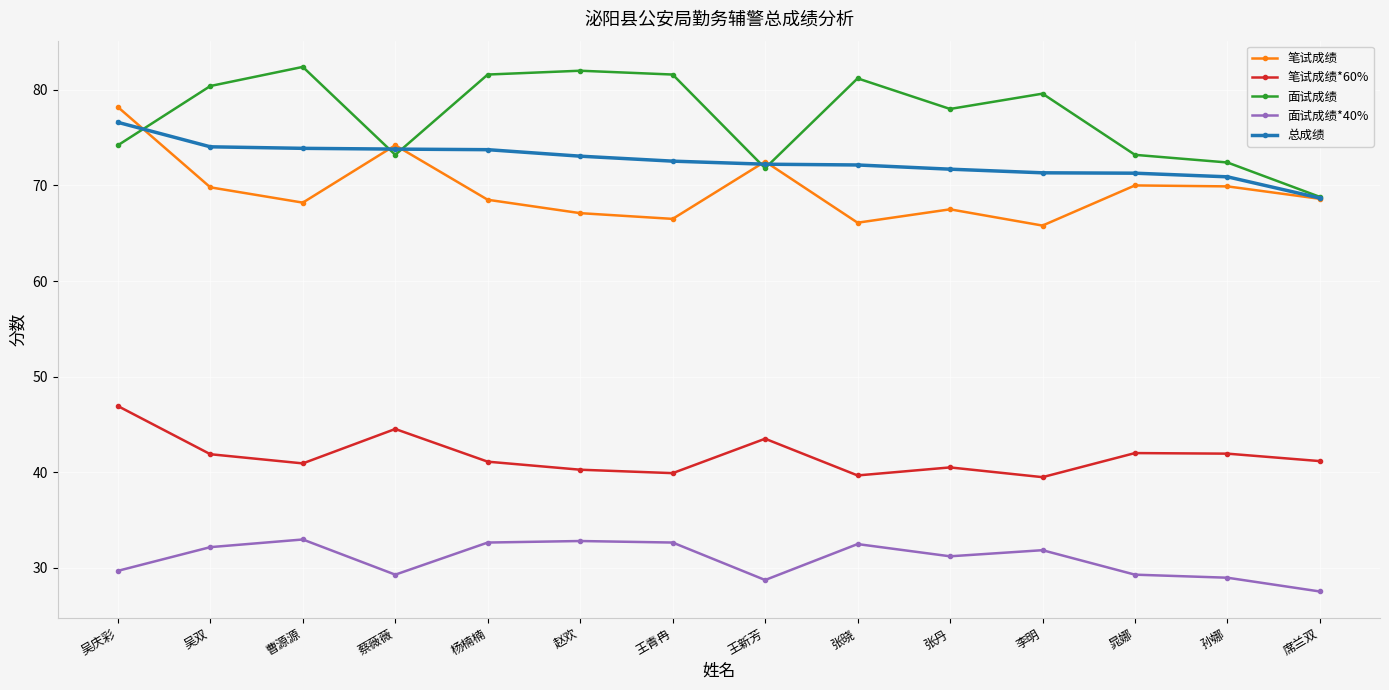

In 笔试成绩, how many points are lower than both neighbors (excluding endpoints)?

4